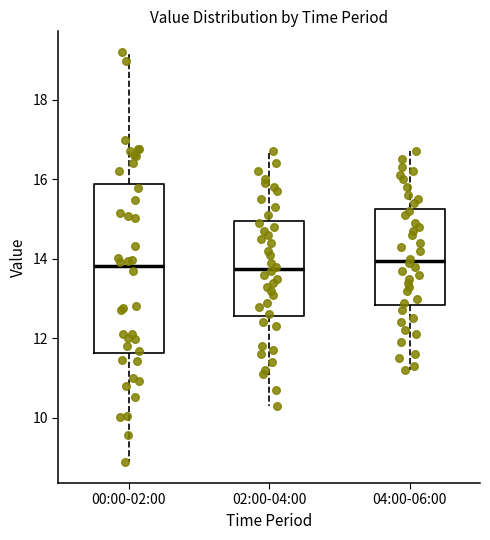

Reading left to right, transcribe this box plot: for each box, give where its median line is, the range the box spans, and where its two whiskers end, as read against the y-axis. The values are not printed on the chart, so give them approximately, as read against the axis.

00:00-02:00: median 13.8, box 11.6 to 15.8, whiskers 8.8 to 19.2
02:00-04:00: median 13.8, box 12.6 to 15.0, whiskers 10.4 to 16.8
04:00-06:00: median 14.0, box 12.8 to 15.2, whiskers 11.2 to 16.8